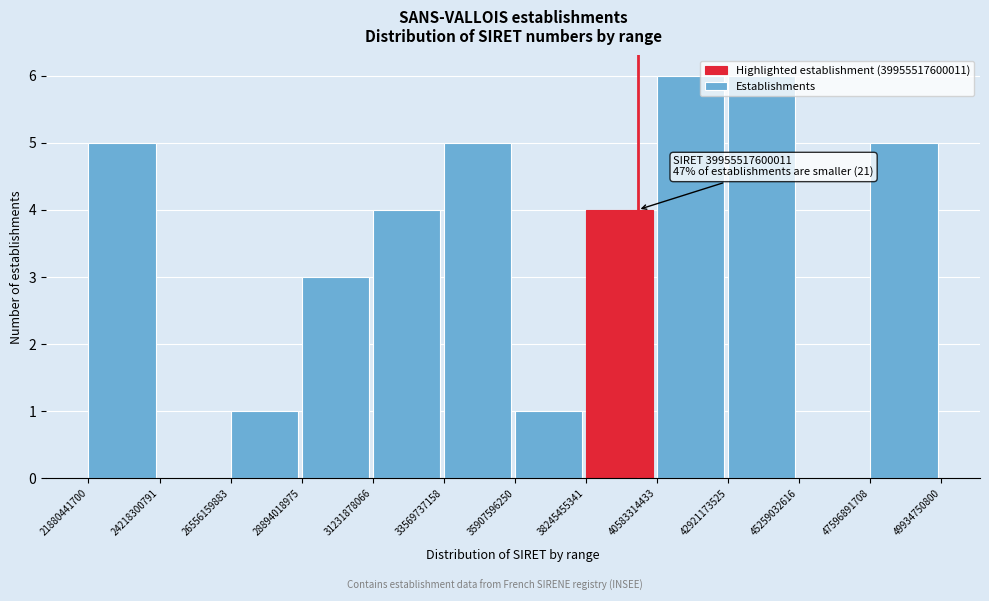

What is the maximum value shown in the chart?

6